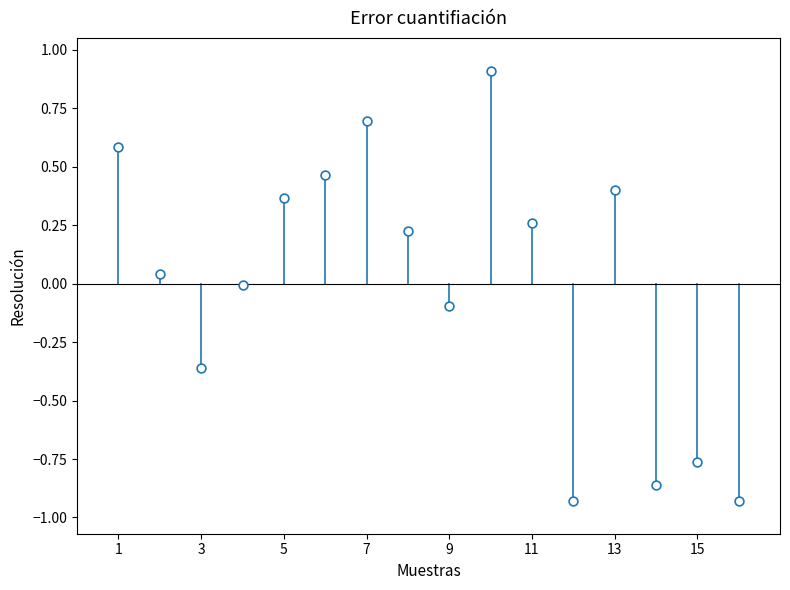

What is the range of X values (max minus min)?

15.0